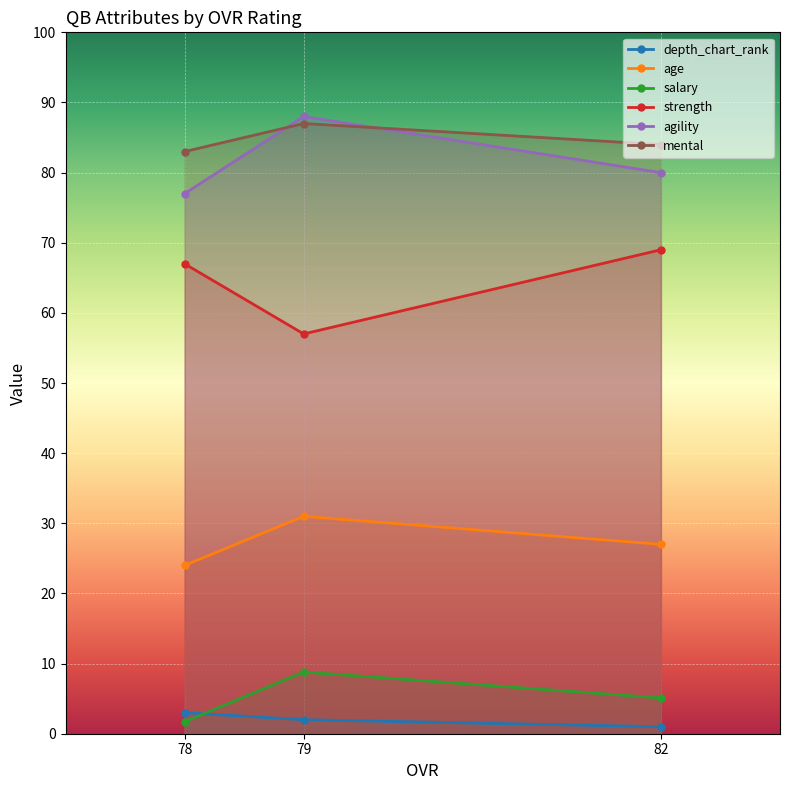

The salary series shows 8.8 at 79. True or false?

True